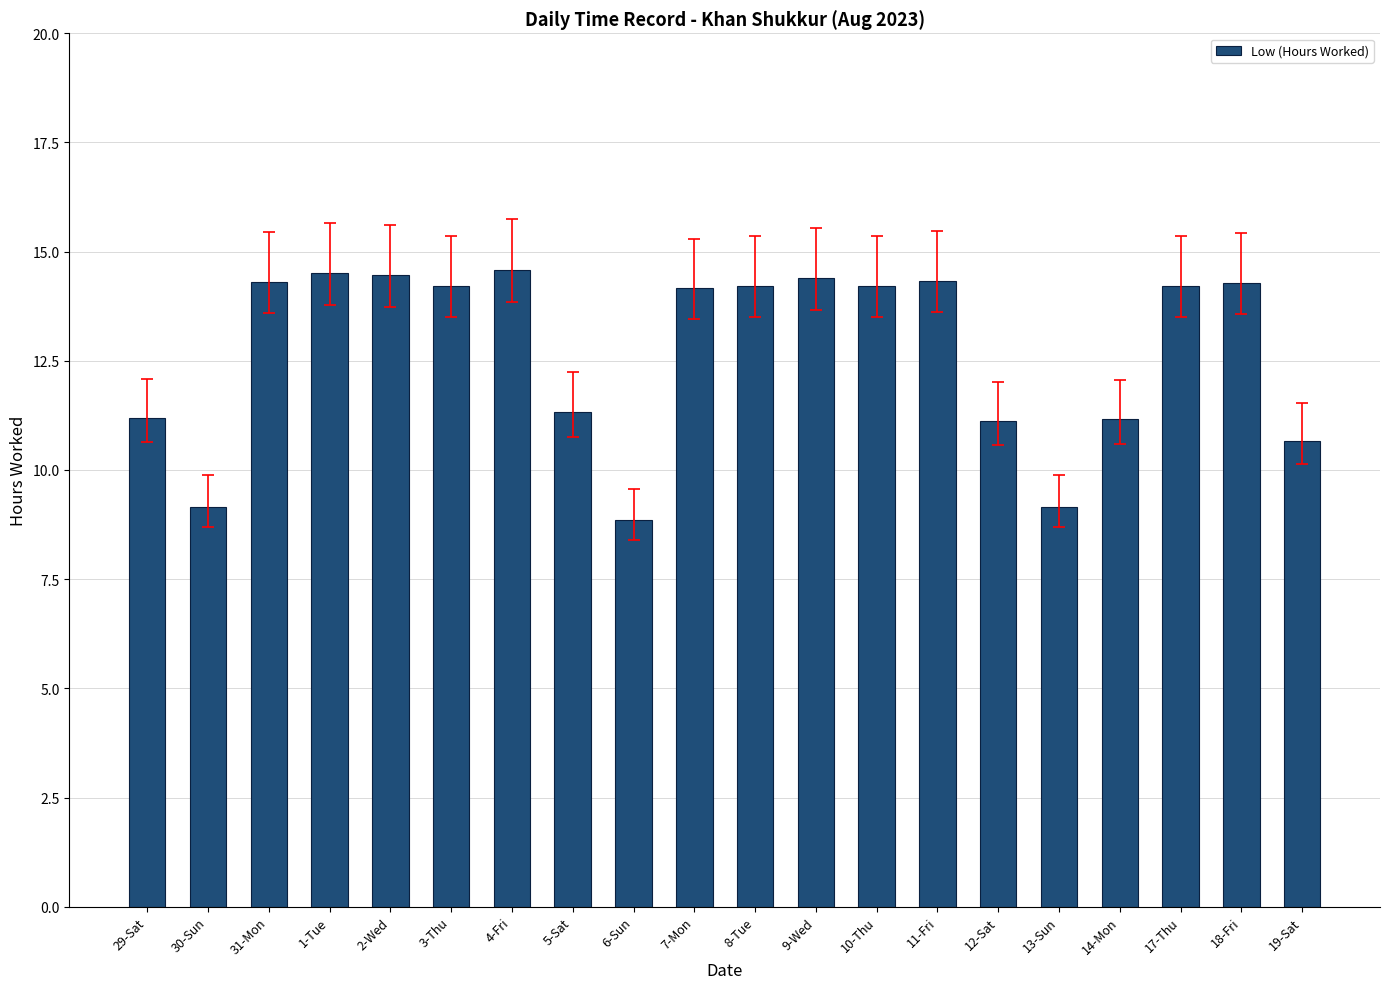

At which label does the data first exceed 14?

31-Mon